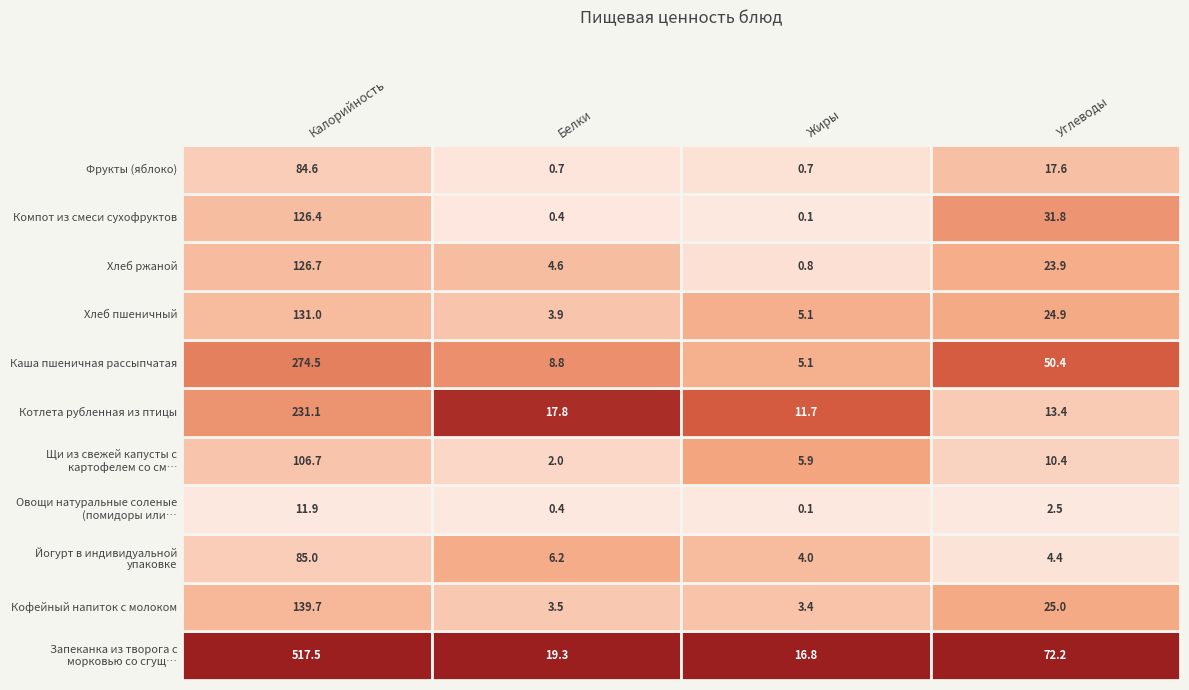

How many values in the Каша пшеничная рассыпчатая series exceed 50?

2